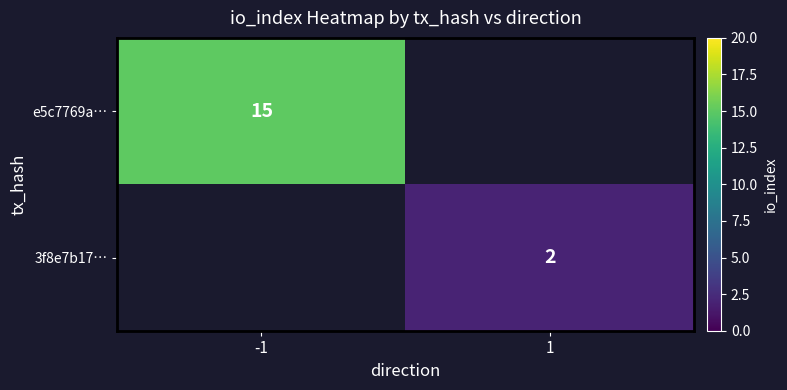

The e5c7769a… series shows 15 at -1. True or false?

True